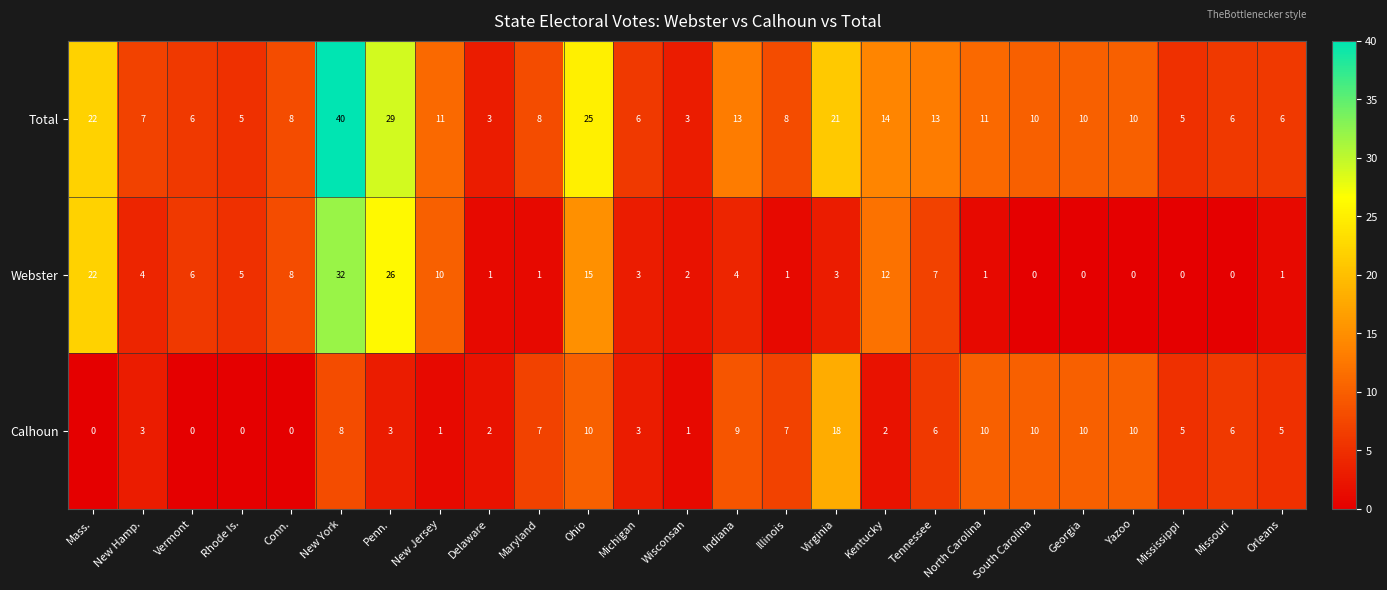

The value of Webster at North Carolina is 1. True or false?

True